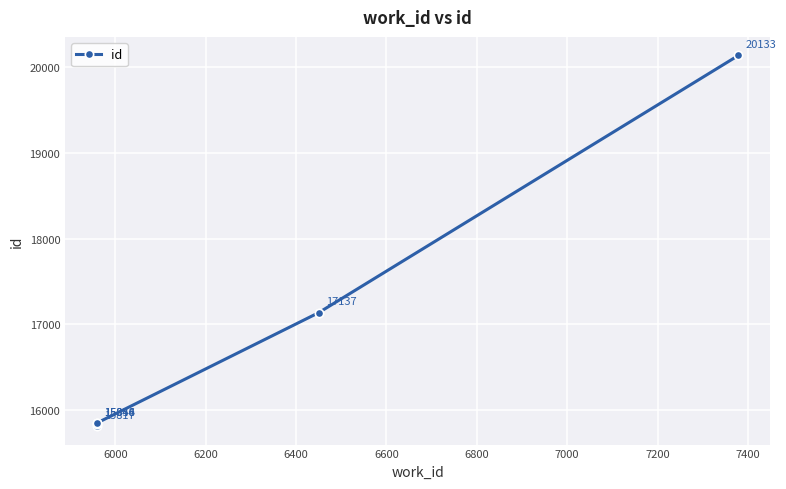

Which has a higher value, 6800 or 6200?

6800